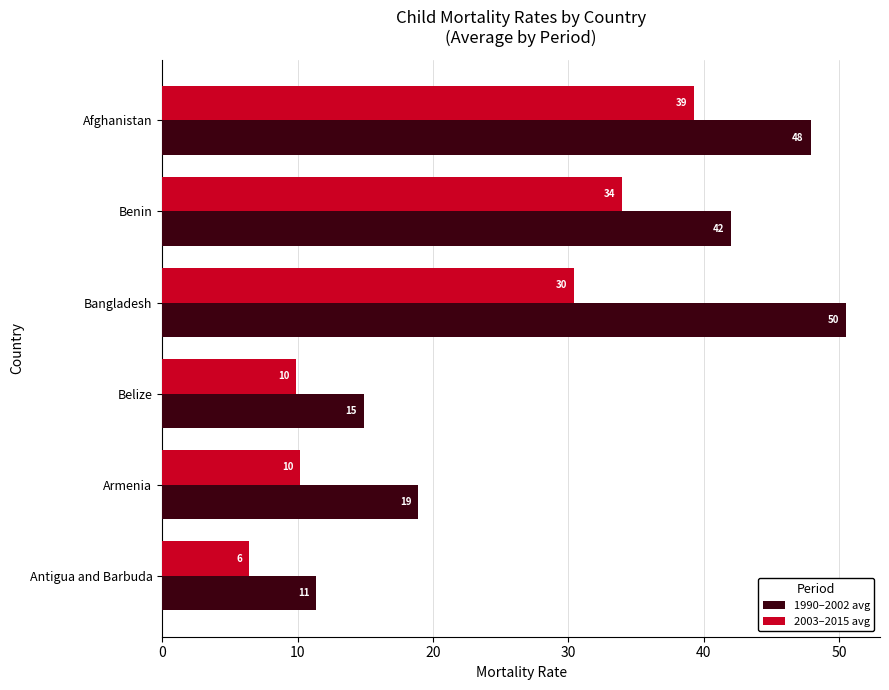

What are all the series names shown in the legend?

1990–2002 avg, 2003–2015 avg